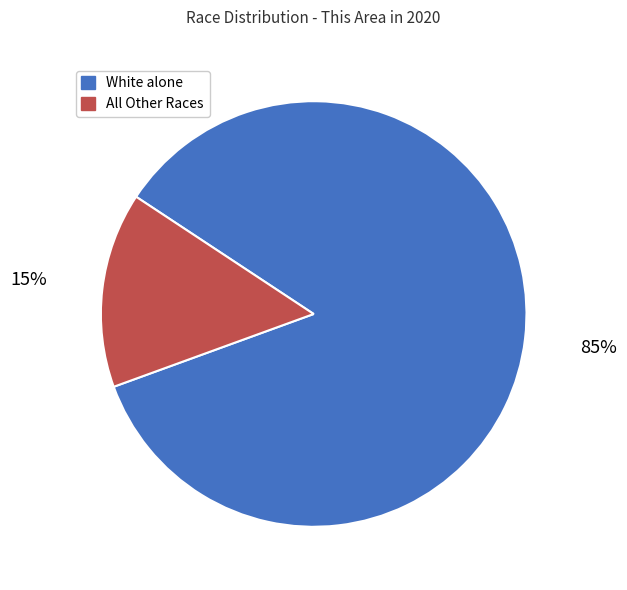

To the nearest percent, what is the difference between the largest and smallest slice percentages?

70%